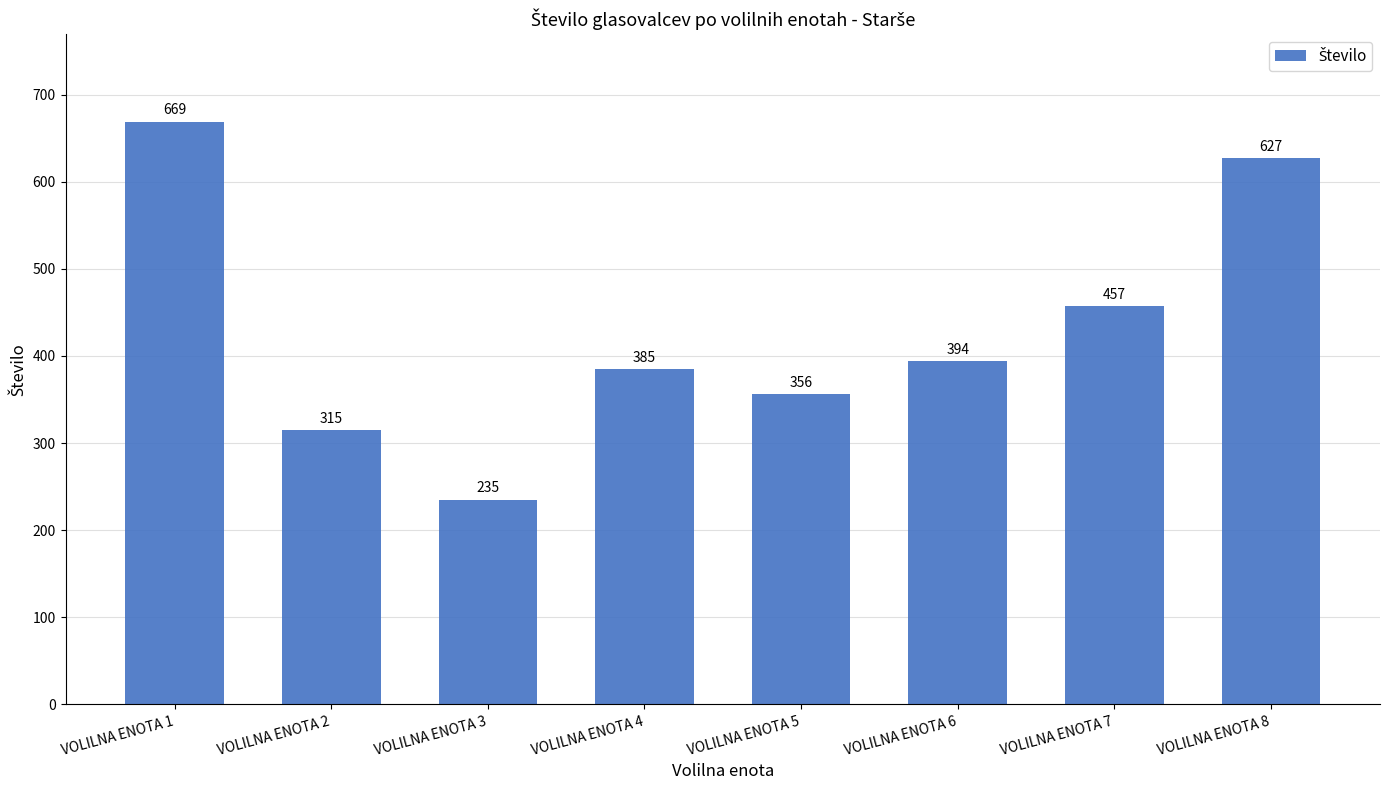

Where does the data first go above 394?

VOLILNA ENOTA 1